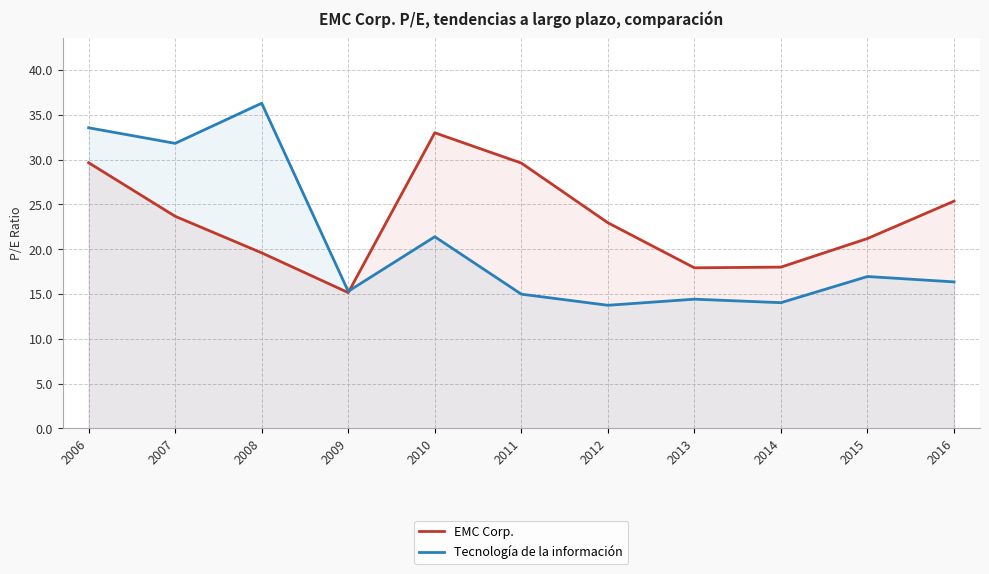

At which label does Tecnología de la información first exceed 16?

2006